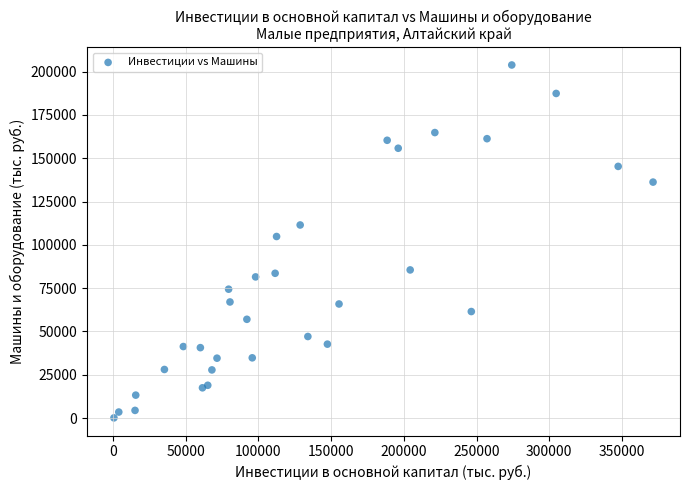

What Y value in the scatter plot is closest to 101972?

104814